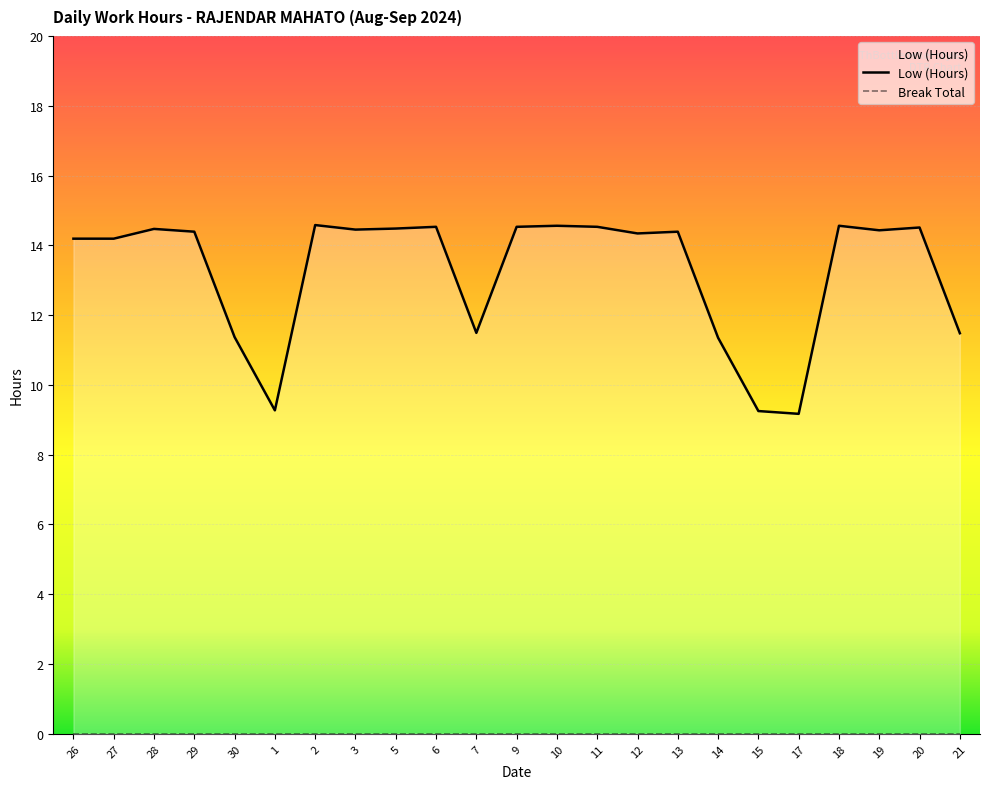

Rank the series at 6 from highest to lowest value.

Low (Hours), Break Total